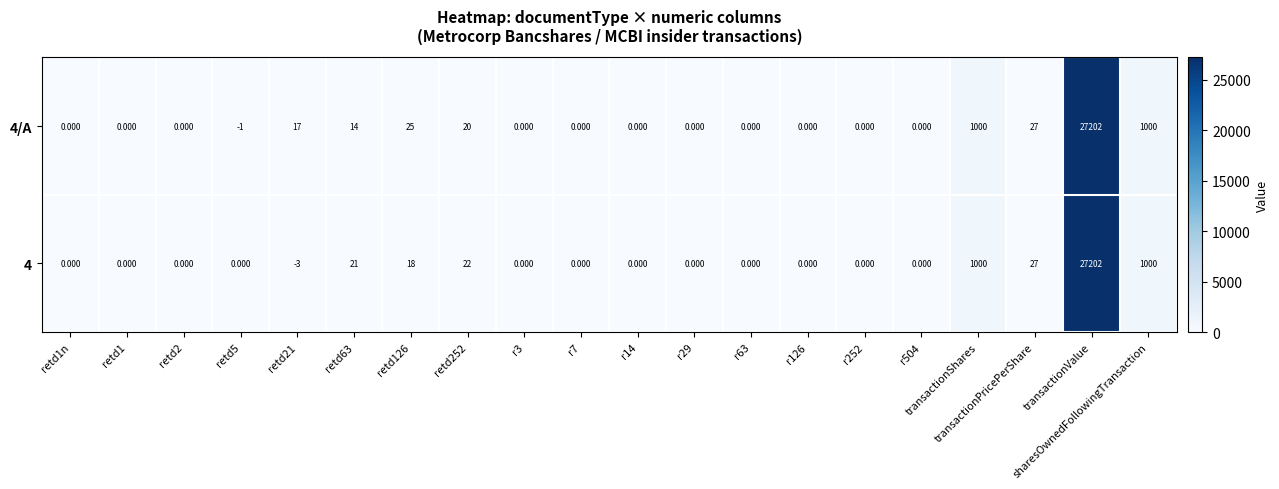

Which category has the highest value in the 4/A series?

transactionValue